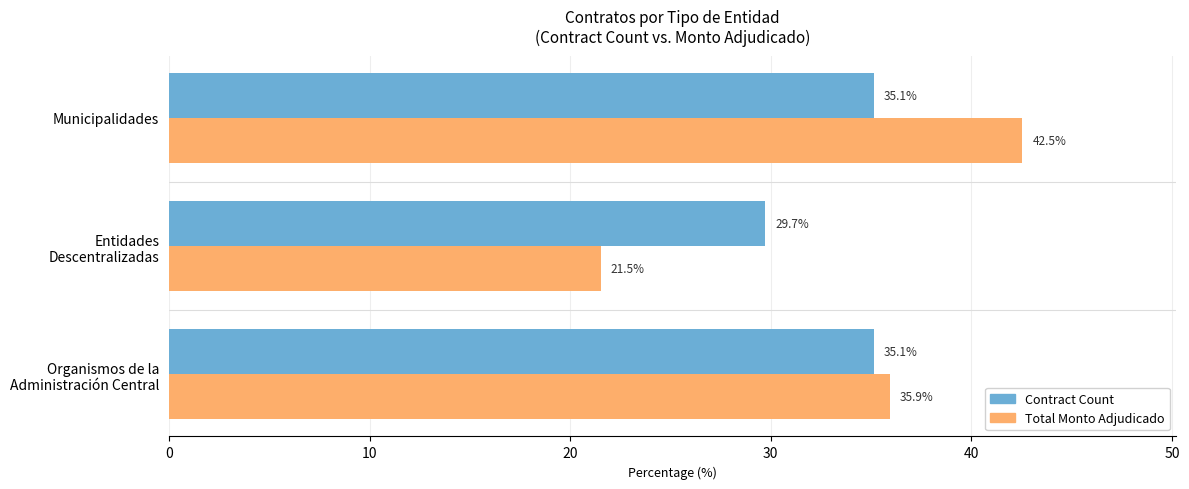

True or false: Total Monto Adjudicado has a value of 58.2 at Municipalidades.

False